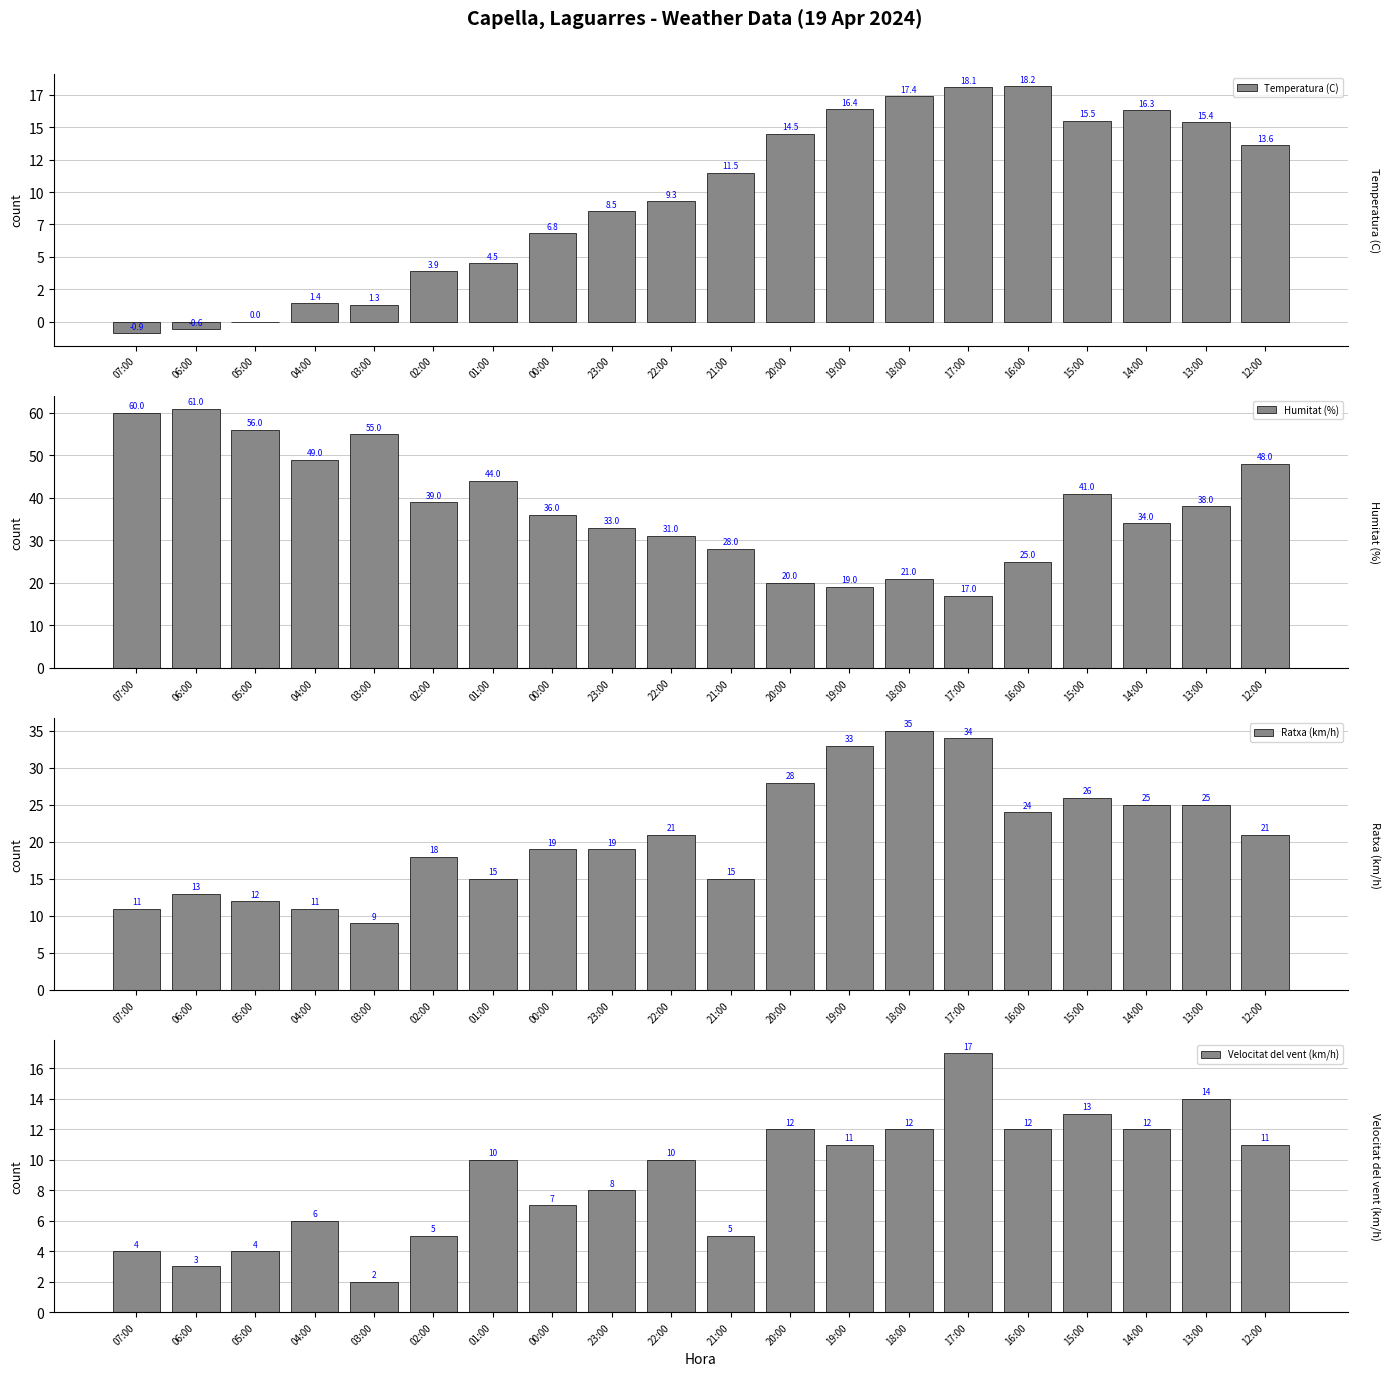

What is the value of the Humitat (%) bar at the 20th from the left?

48.0